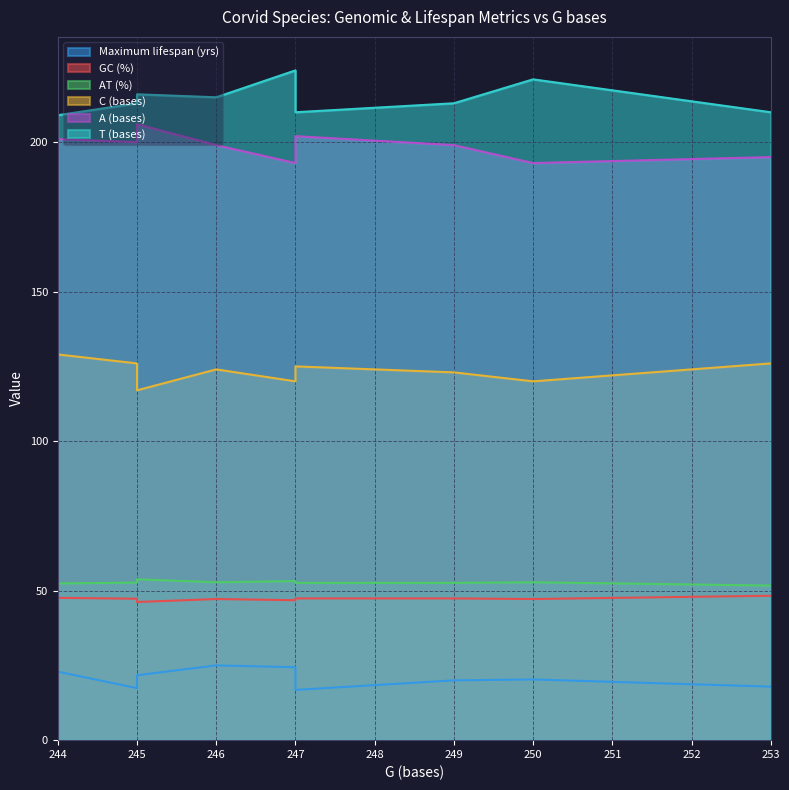

Which series has the largest total across all categories?

T (bases)